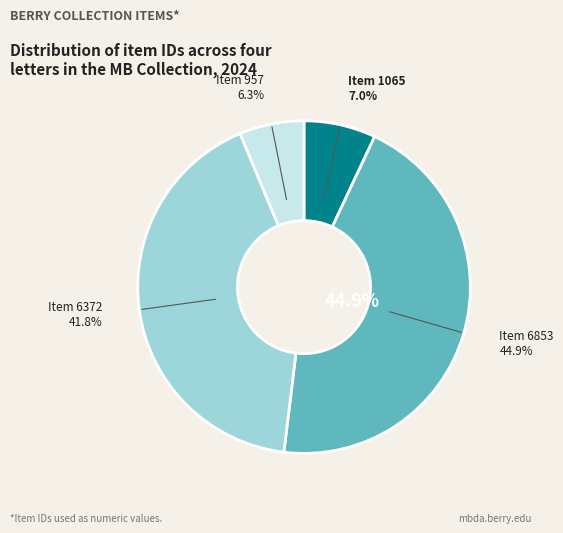

The Item 1065 slice represents 14% of the pie. True or false?

False